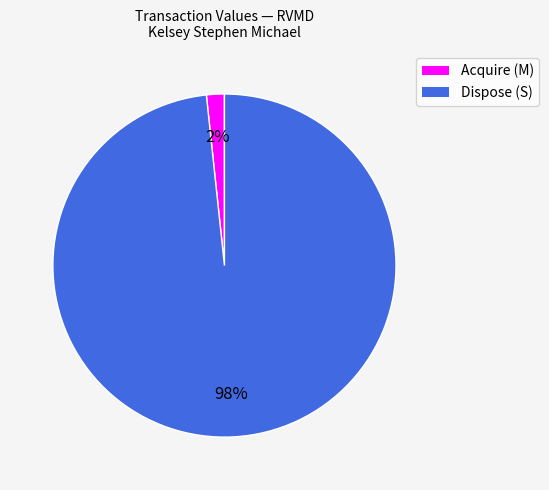

Does any single category account for the majority?

Yes